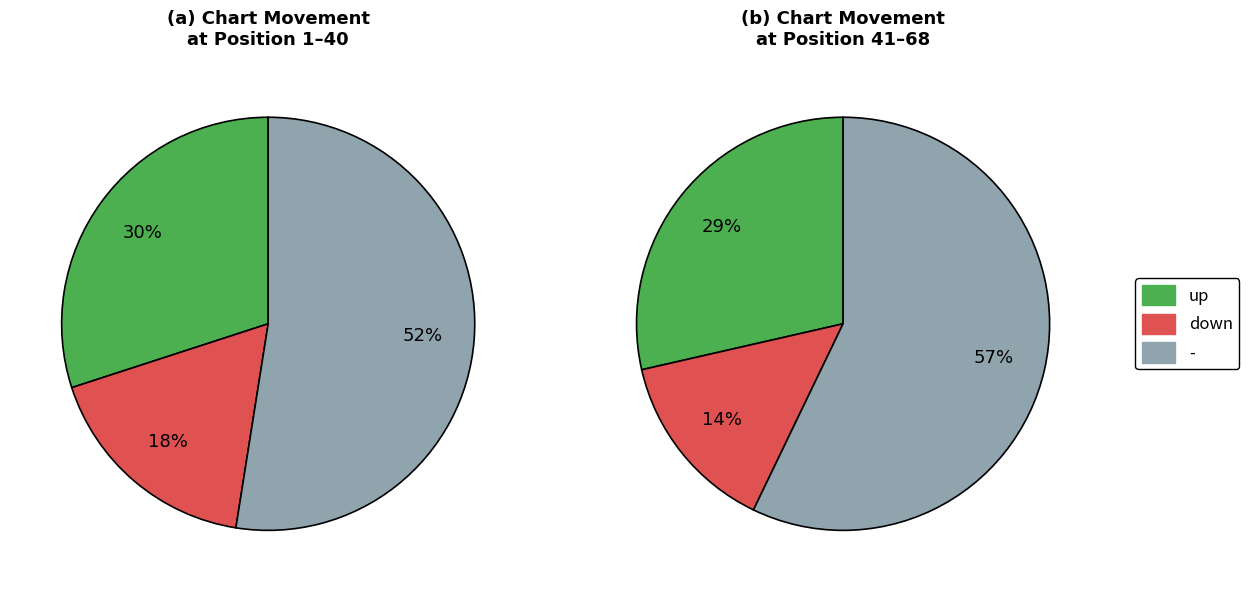

Does - account for over 50% of the chart?

Yes